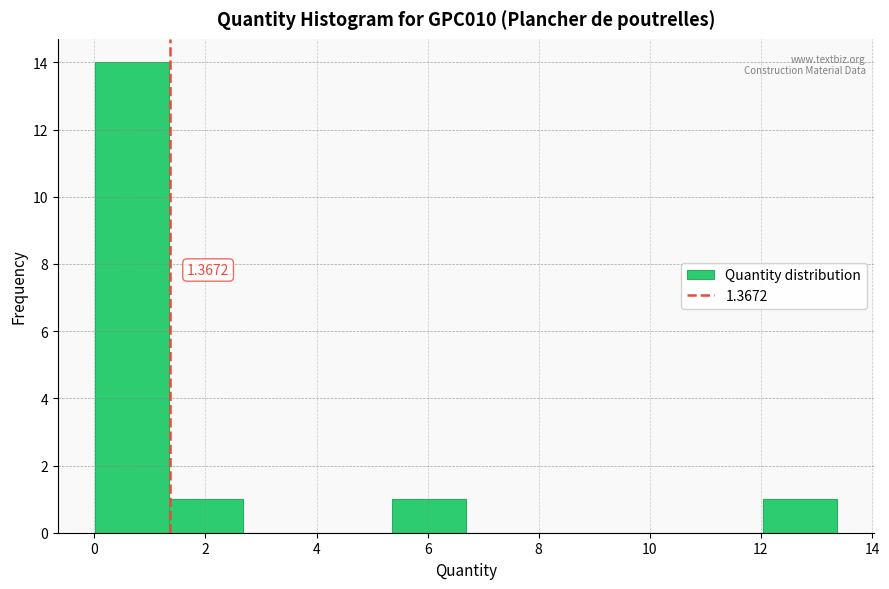

Over which range of the x-axis is the bar tallest?

0.0 to 1.4